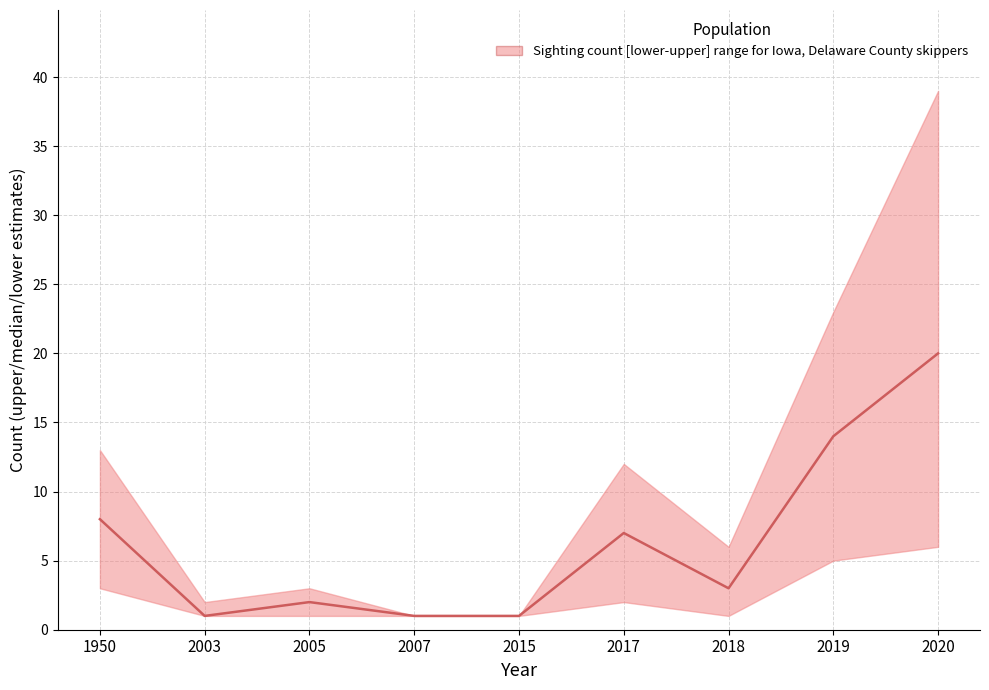

True or false: median has more than 1 points higher than both neighbors.

True